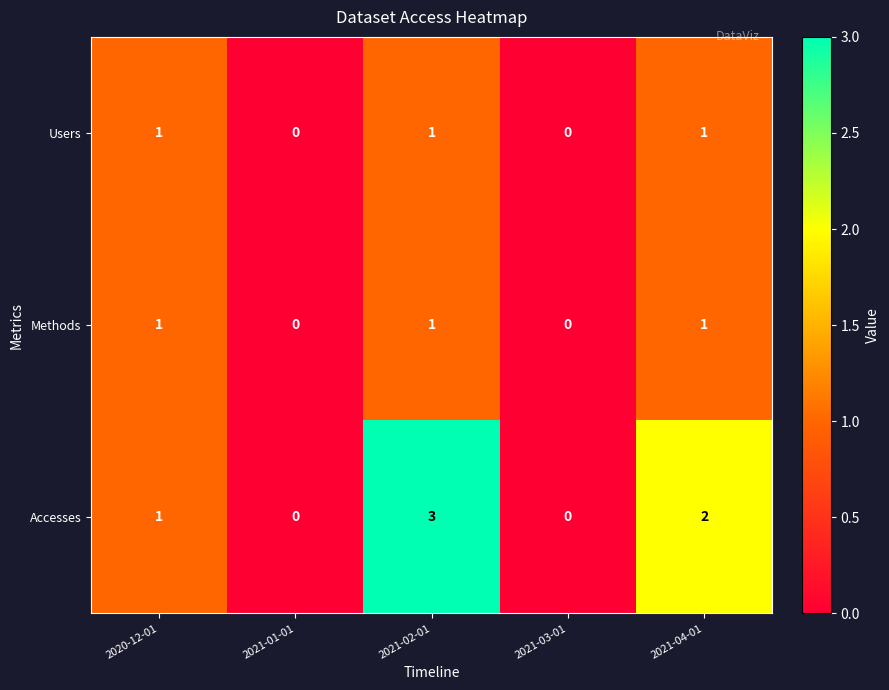

What is the difference between the maximum and minimum values in the Accesses series?

3